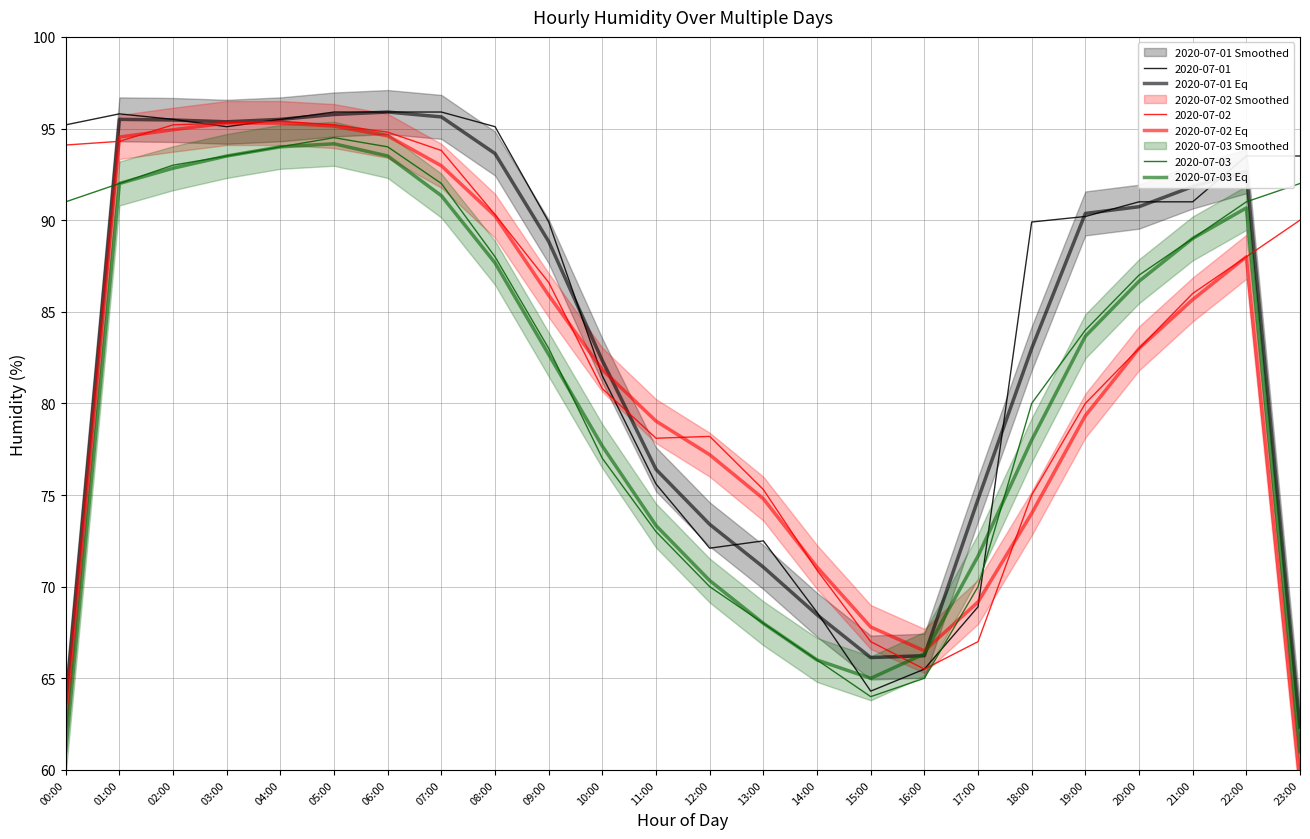

What is the minimum value for 2020-07-01 Eq?

62.3